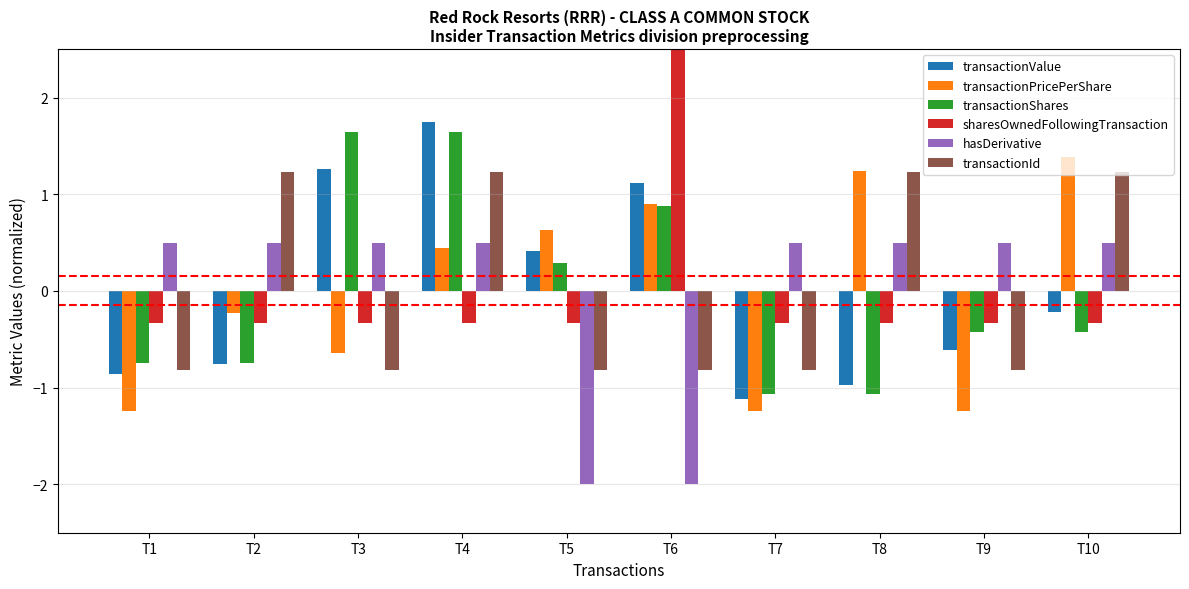

Is it true that transactionShares equals -0.7 at T2?

True